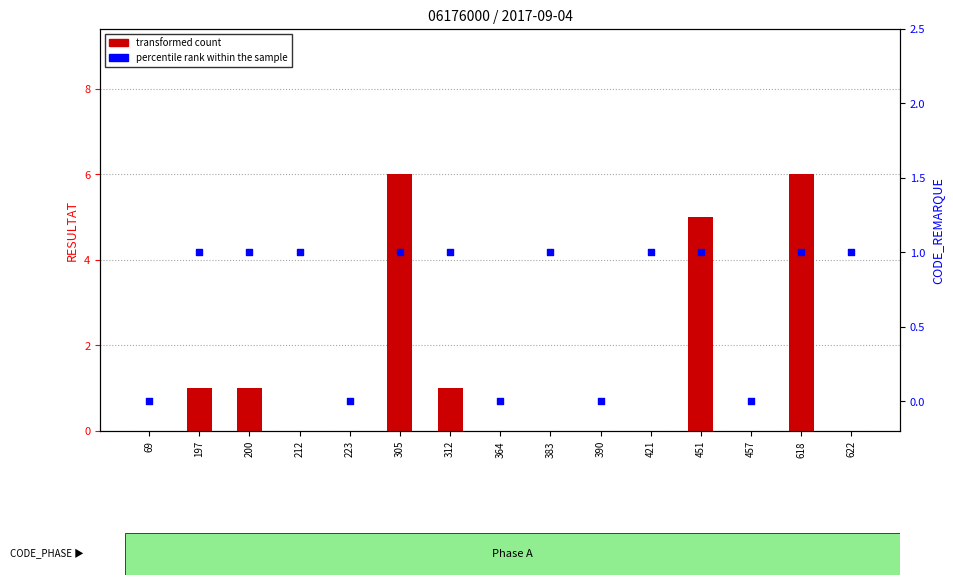

At which category is the sum across all series the highest?

305